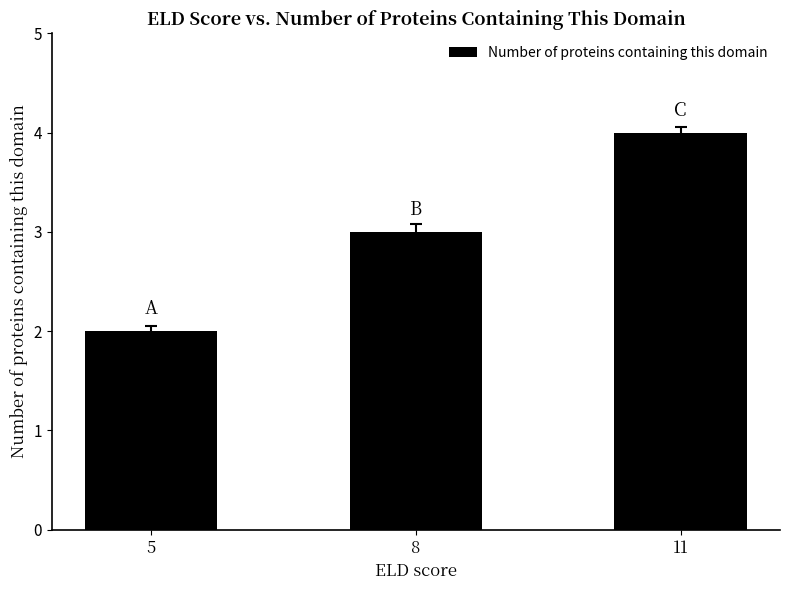

What is the value of the 1st bar from the left?

2